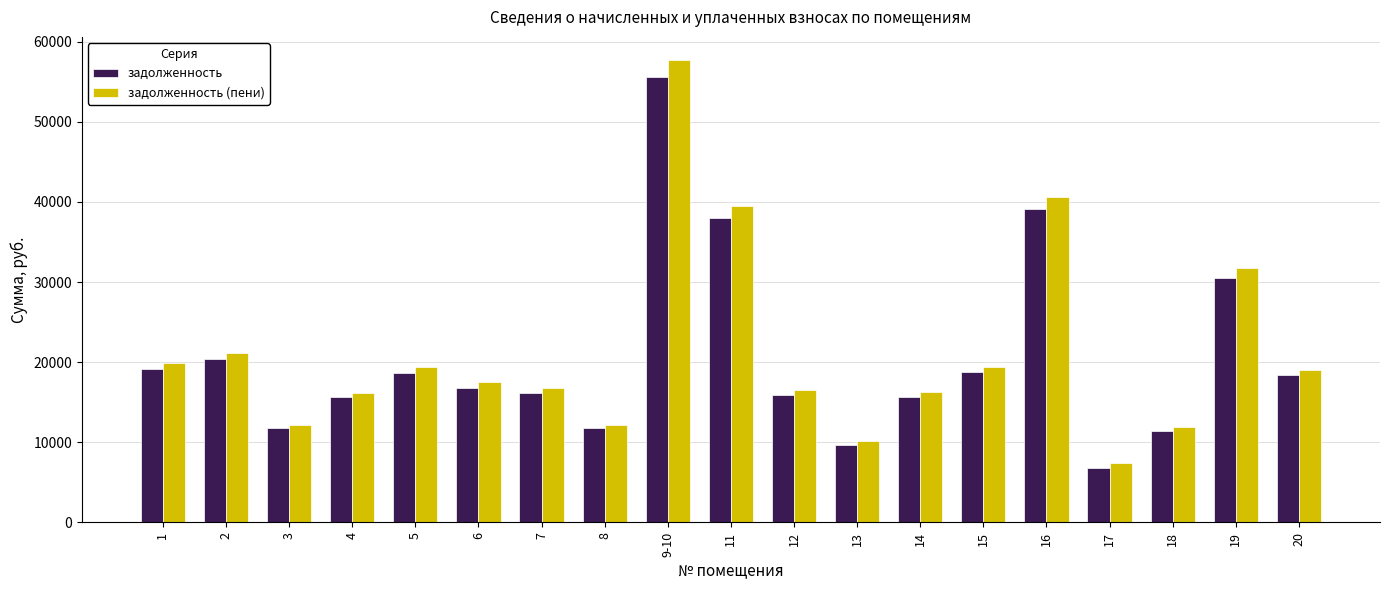

True or false: задолженность has a value of 20395.2 at 2.

True